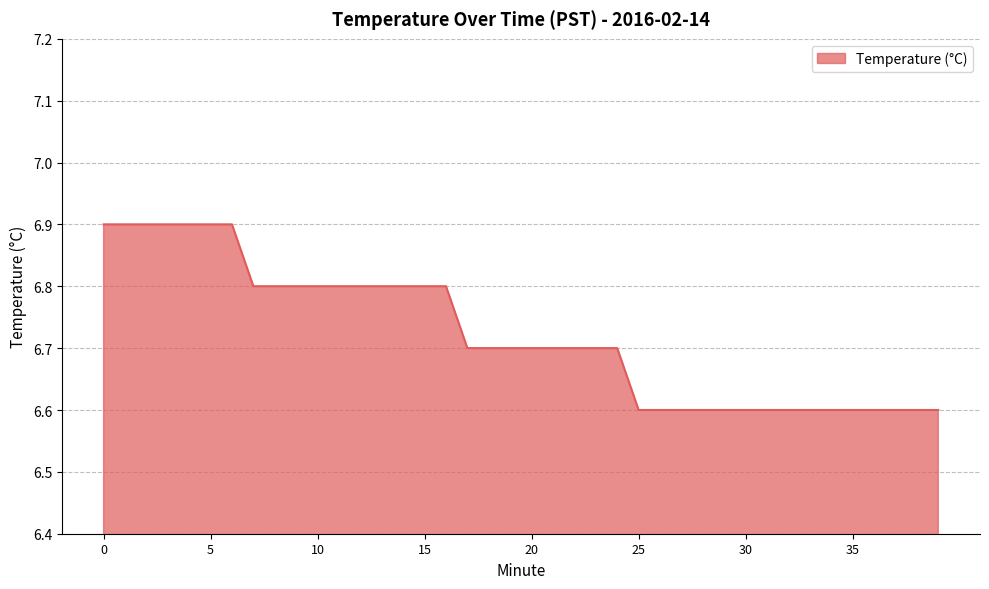

What is the maximum value shown in the chart?

6.9